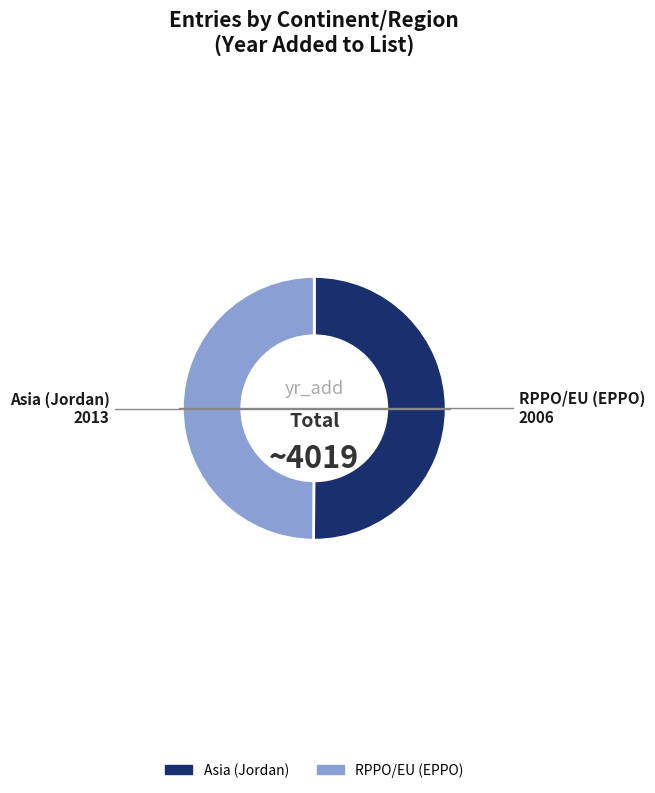

The Asia (Jordan) slice represents 65% of the pie. True or false?

False